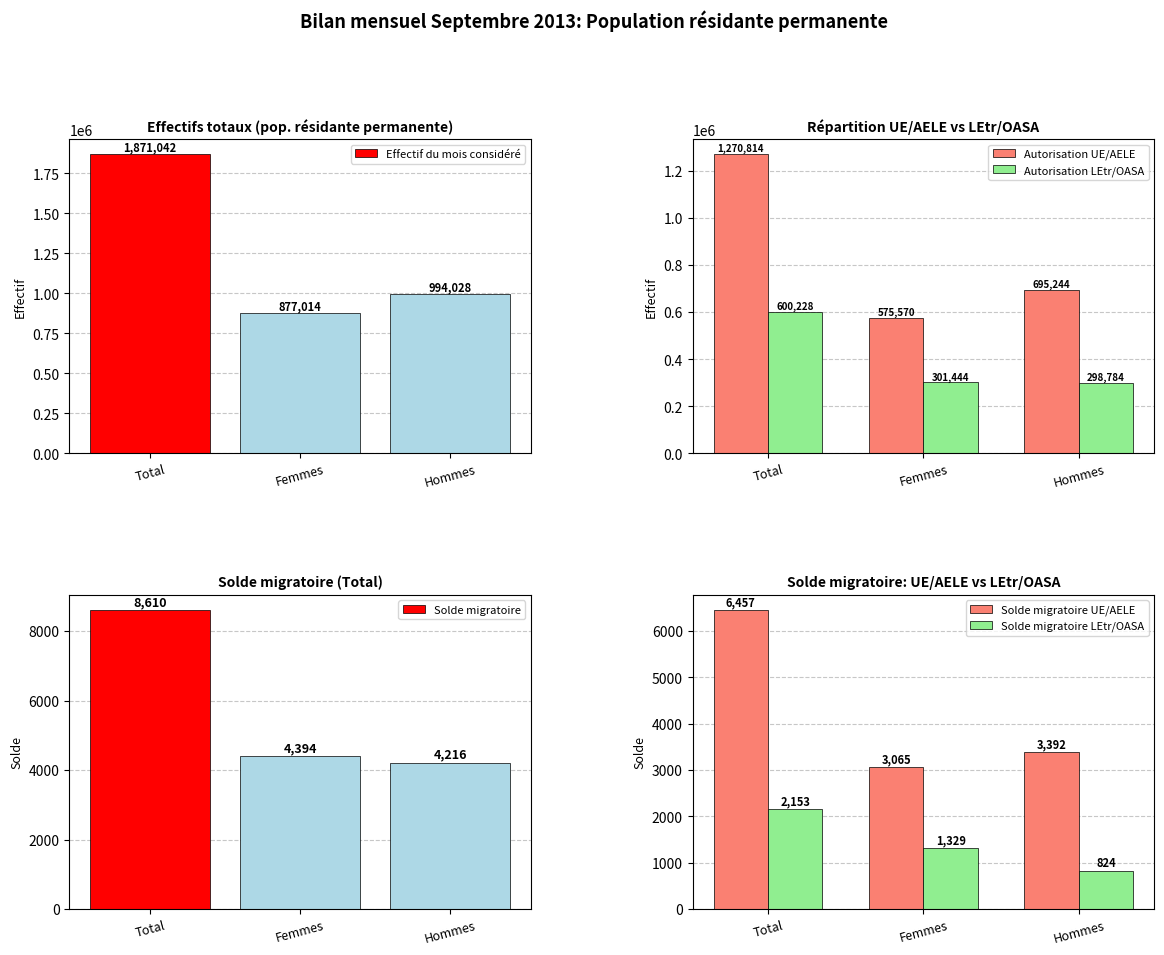

Which category has the highest value in the Solde migratoire LEtr/OASA series?

Total